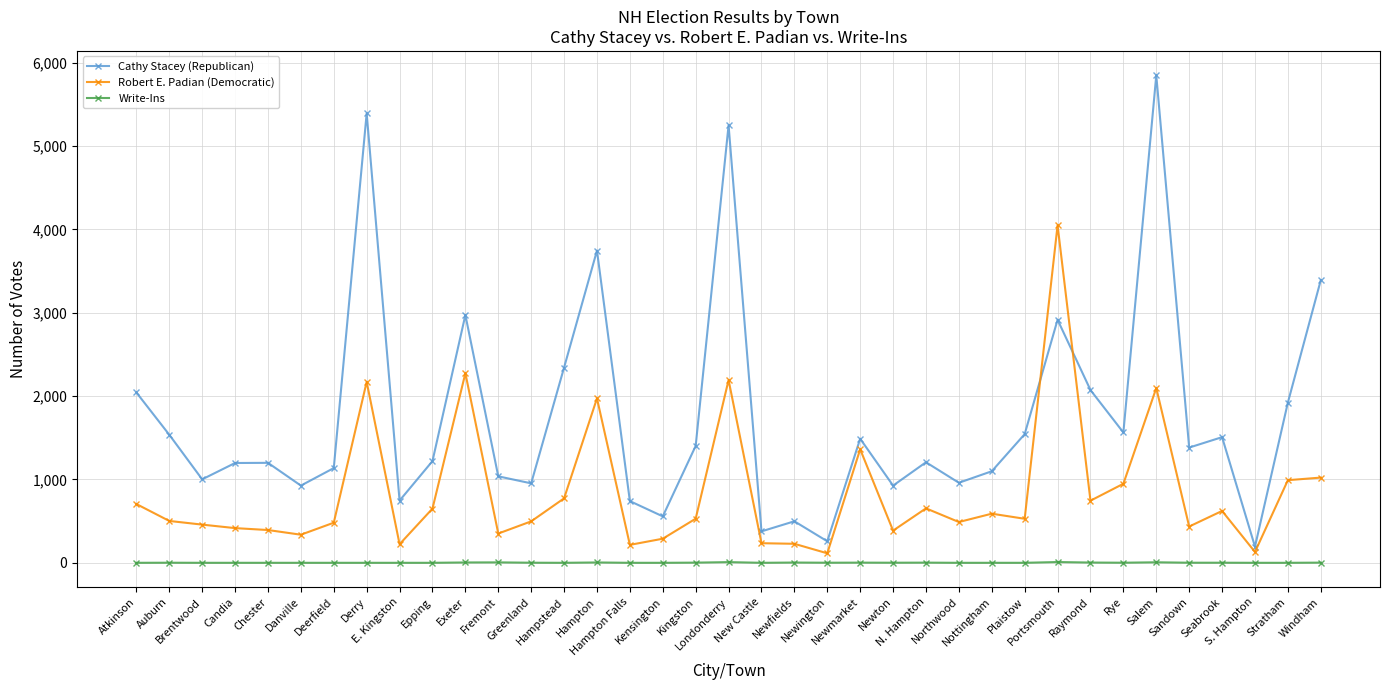

Rank the series by their maximum value, from lowest to highest.

Write-Ins, Robert E. Padian (Democratic), Cathy Stacey (Republican)